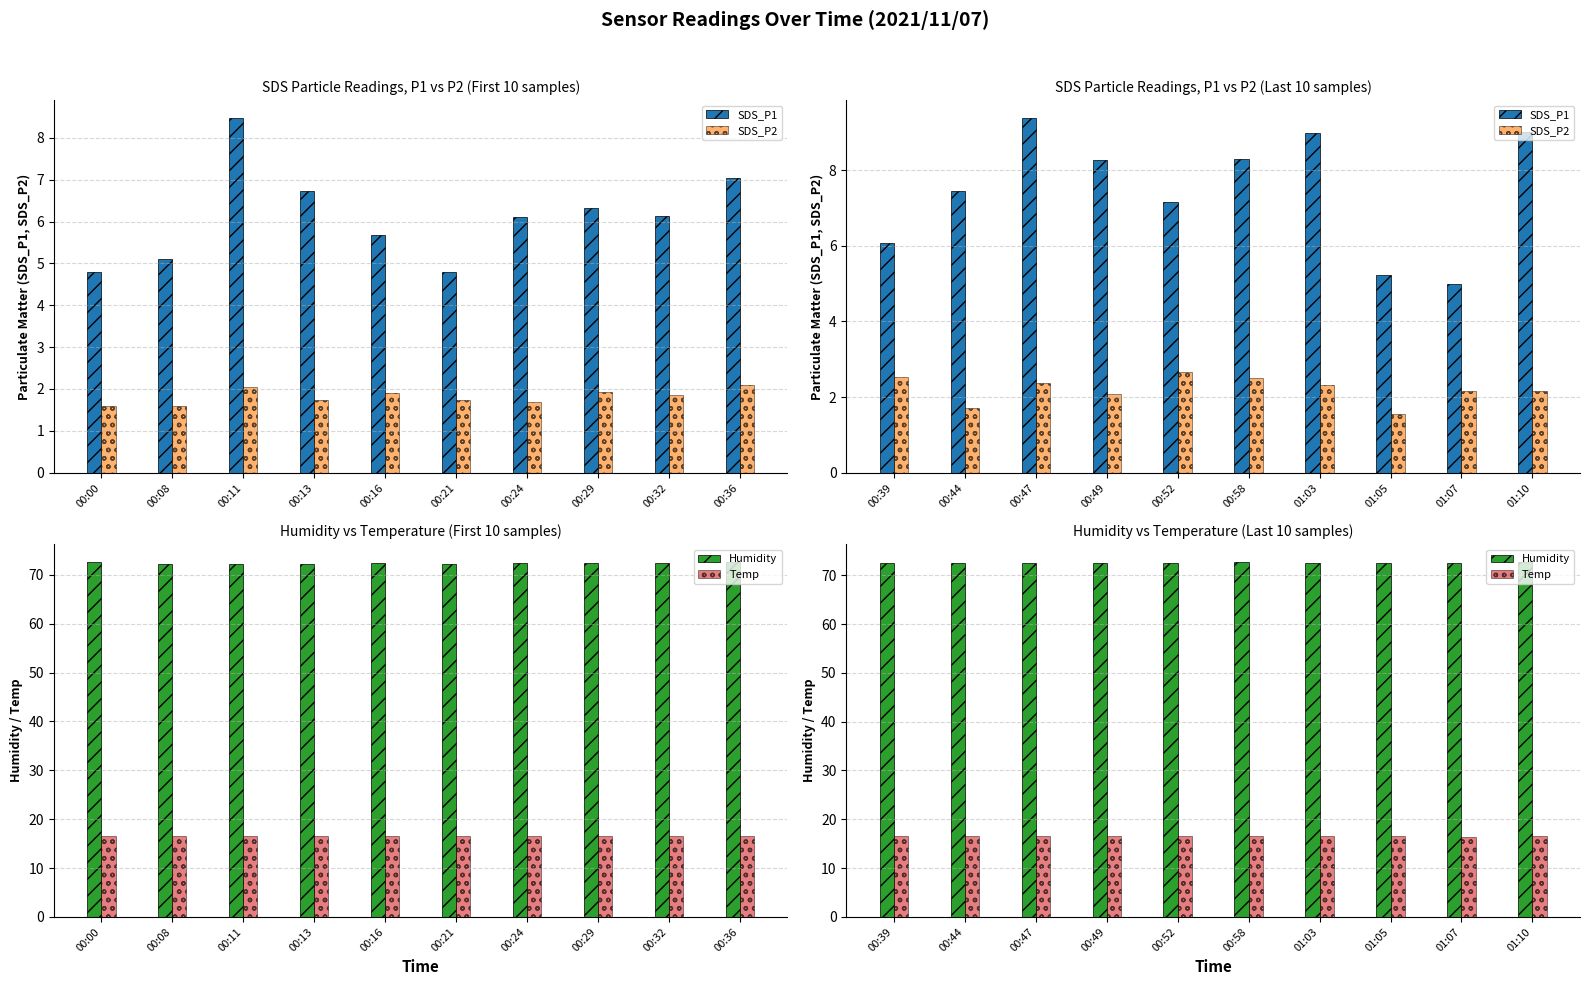

What is the approximate value of SDS_P2 at 00:44?

1.7